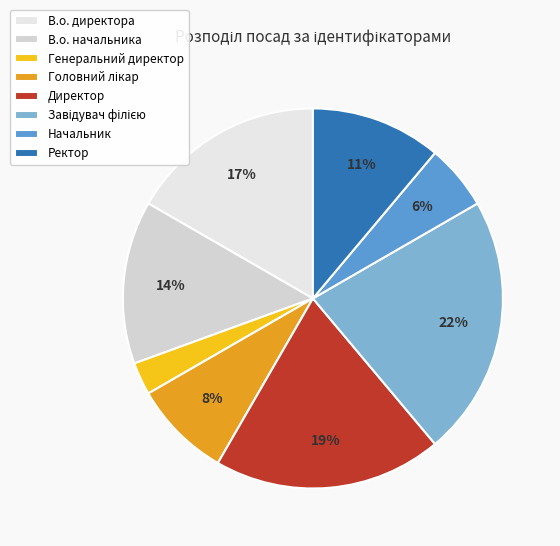

What is the total percentage of В.о. начальника and Головний лікар?

22.2%